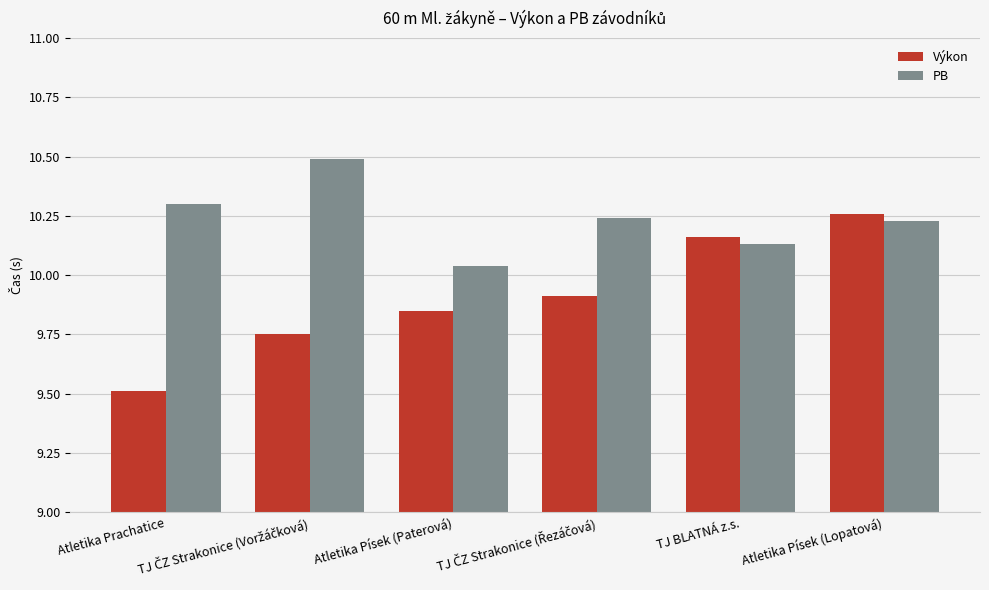

Is the value of PB at TJ BLATNÁ z.s. greater than the value of Výkon at Atletika Písek (Lopatová)?

No